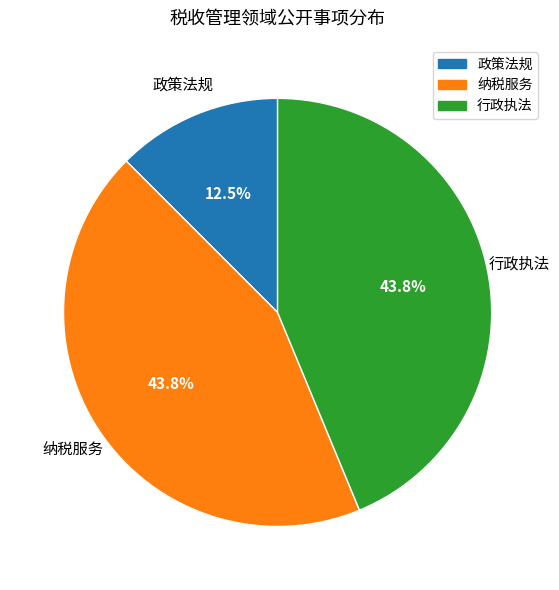

To the nearest percent, what is the difference between the 政策法规 and 行政执法 slice percentages?

31%